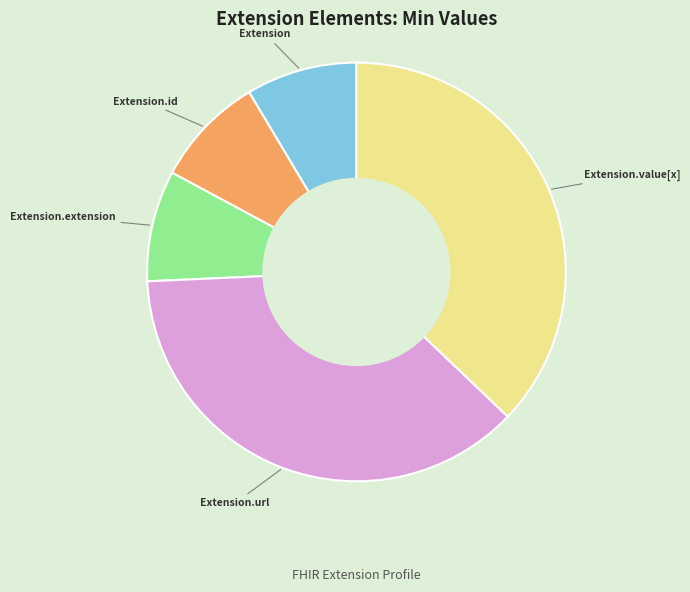

Do Extension.id and Extension together represent more than half of the pie?

No